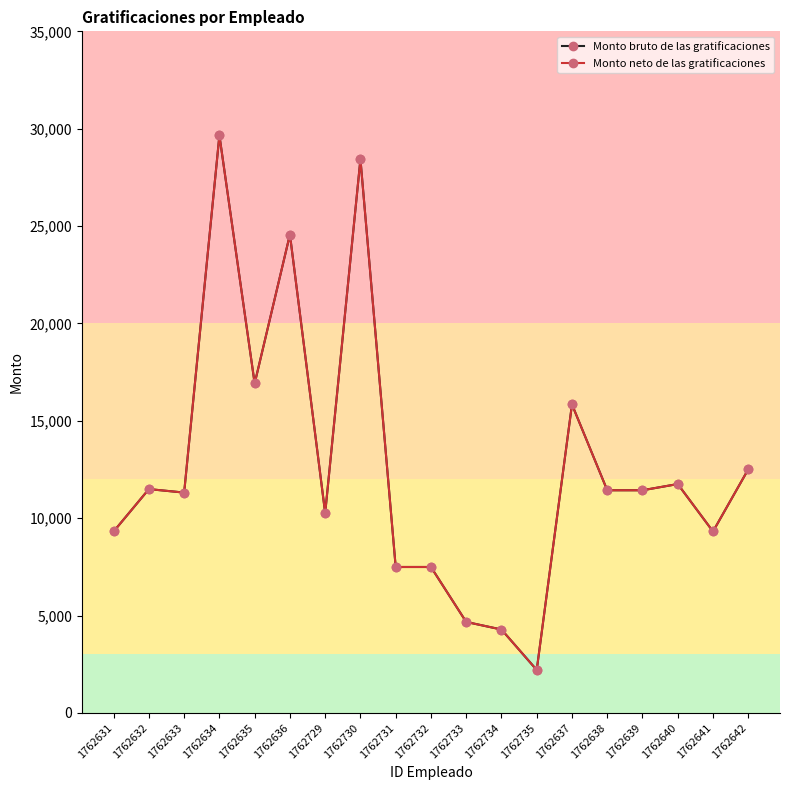

What are all the series names shown in the legend?

Monto bruto de las gratificaciones, Monto neto de las gratificaciones